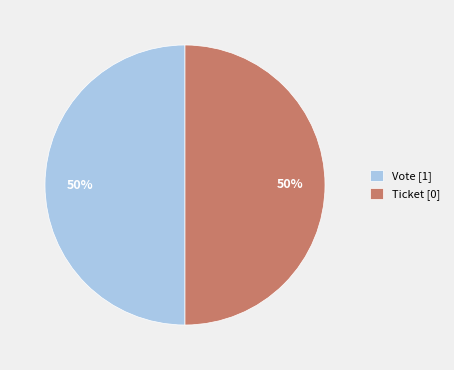

Approximately how many times larger is the value at Vote [1] compared to Ticket [0]?

1.0